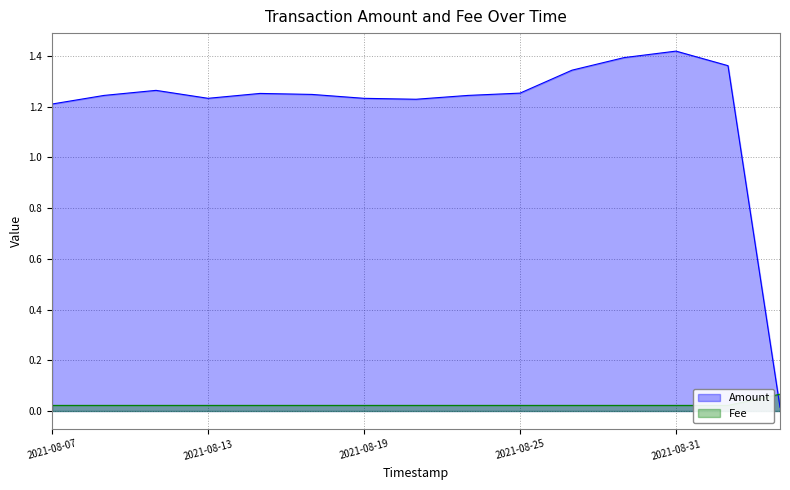

The value of Amount at 2021-08-29 is 0.4. True or false?

False